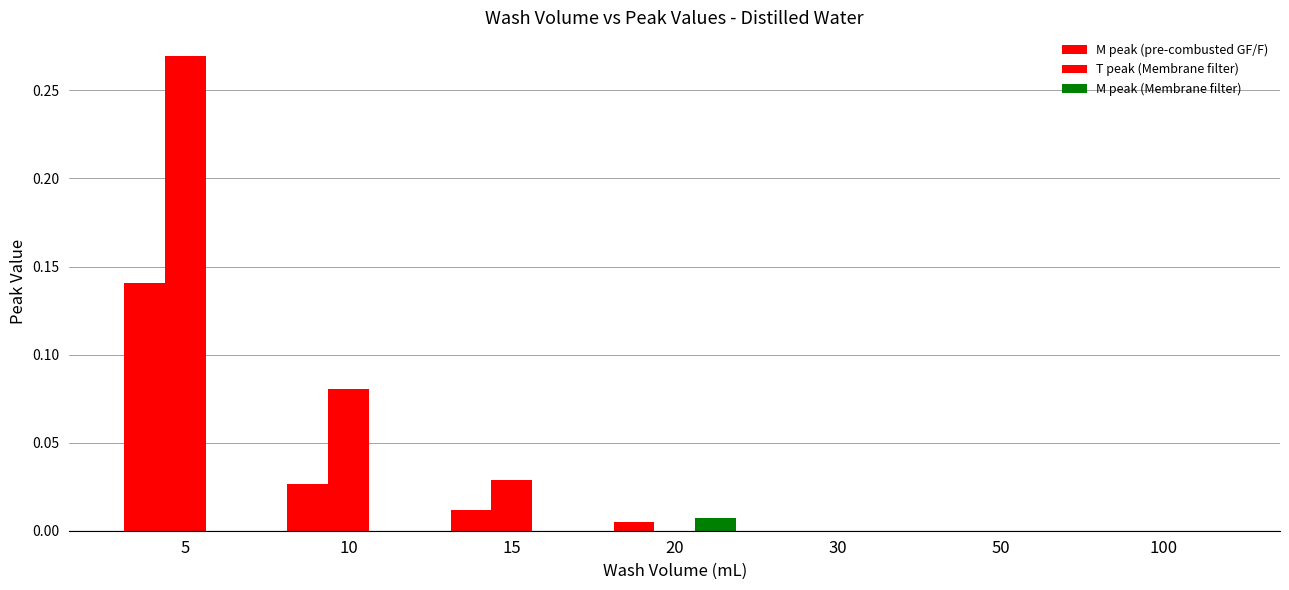

True or false: M peak (Membrane filter) has a value of 0.0 at 10.

False